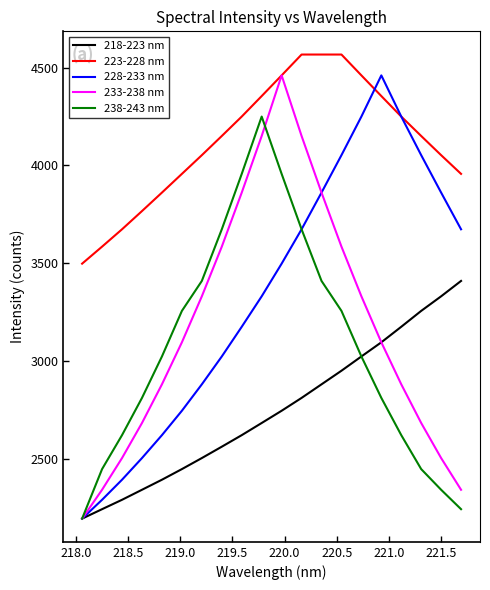

Which series has the largest total across all categories?

223-228 nm